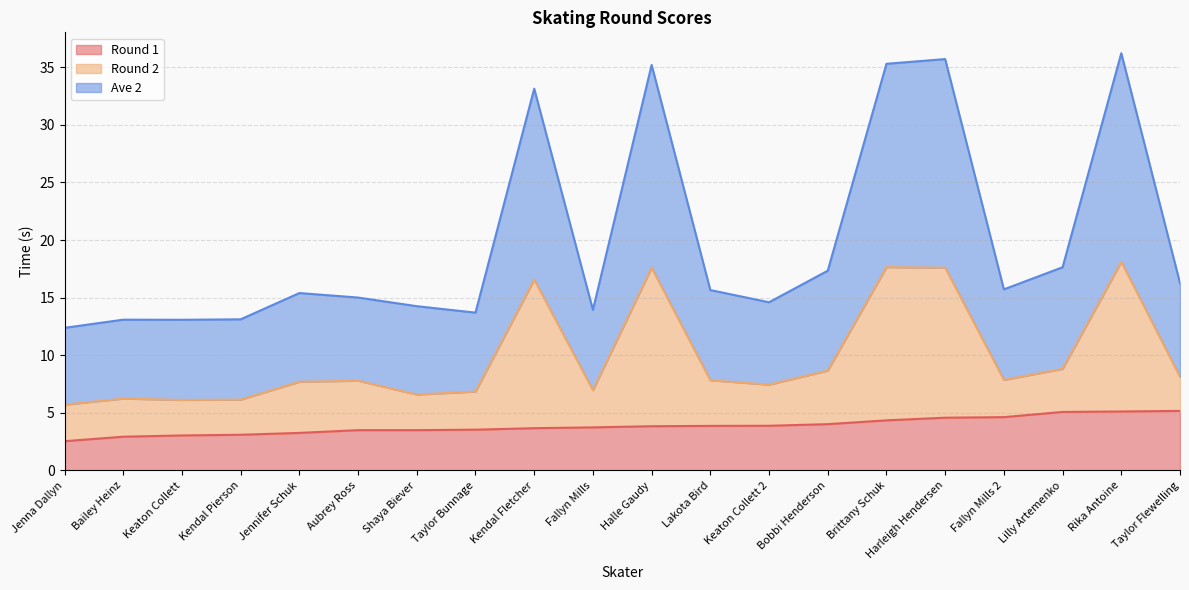

True or false: Round 1 has a value of 4.8 at Shaya Biever.

False